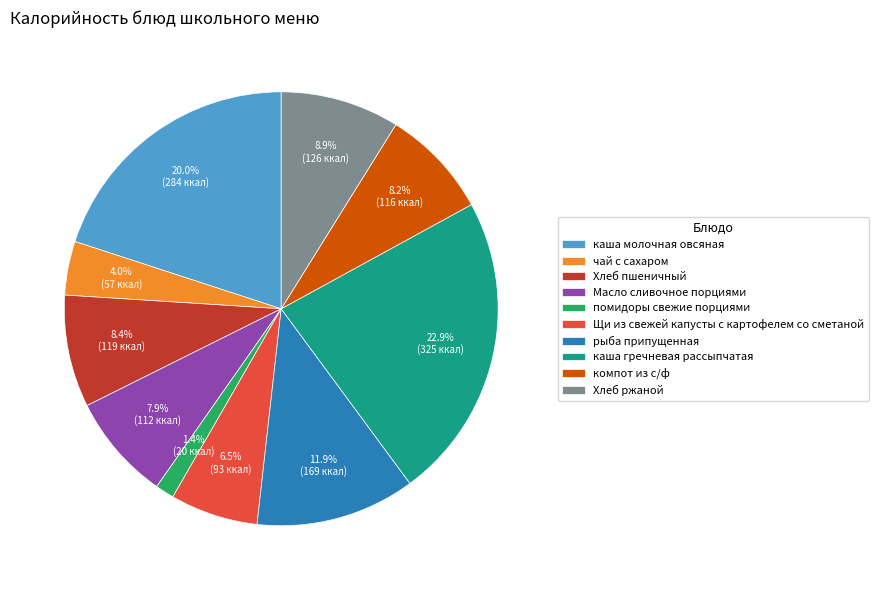

Does any single category account for the majority?

No